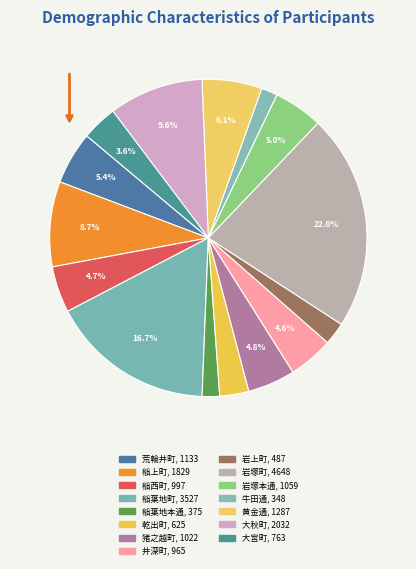

How many slices are in this pie chart?

15